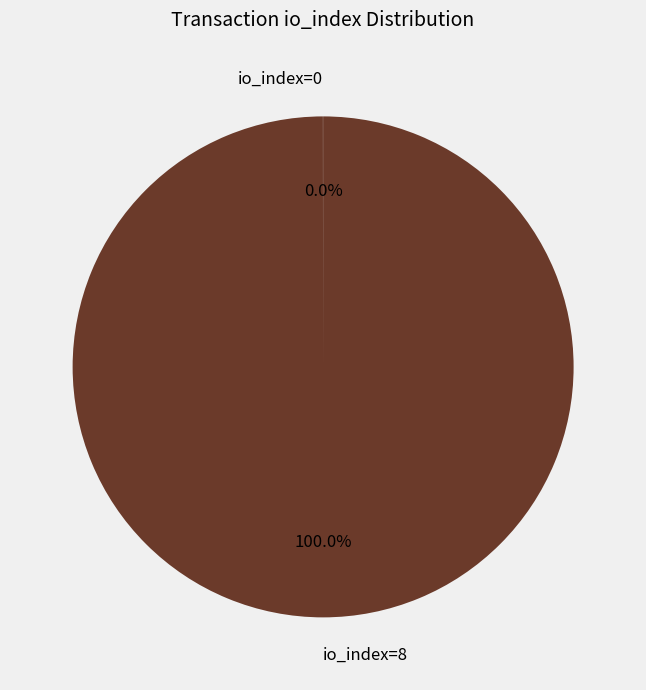

To the nearest percent, what is the average slice percentage?

50%